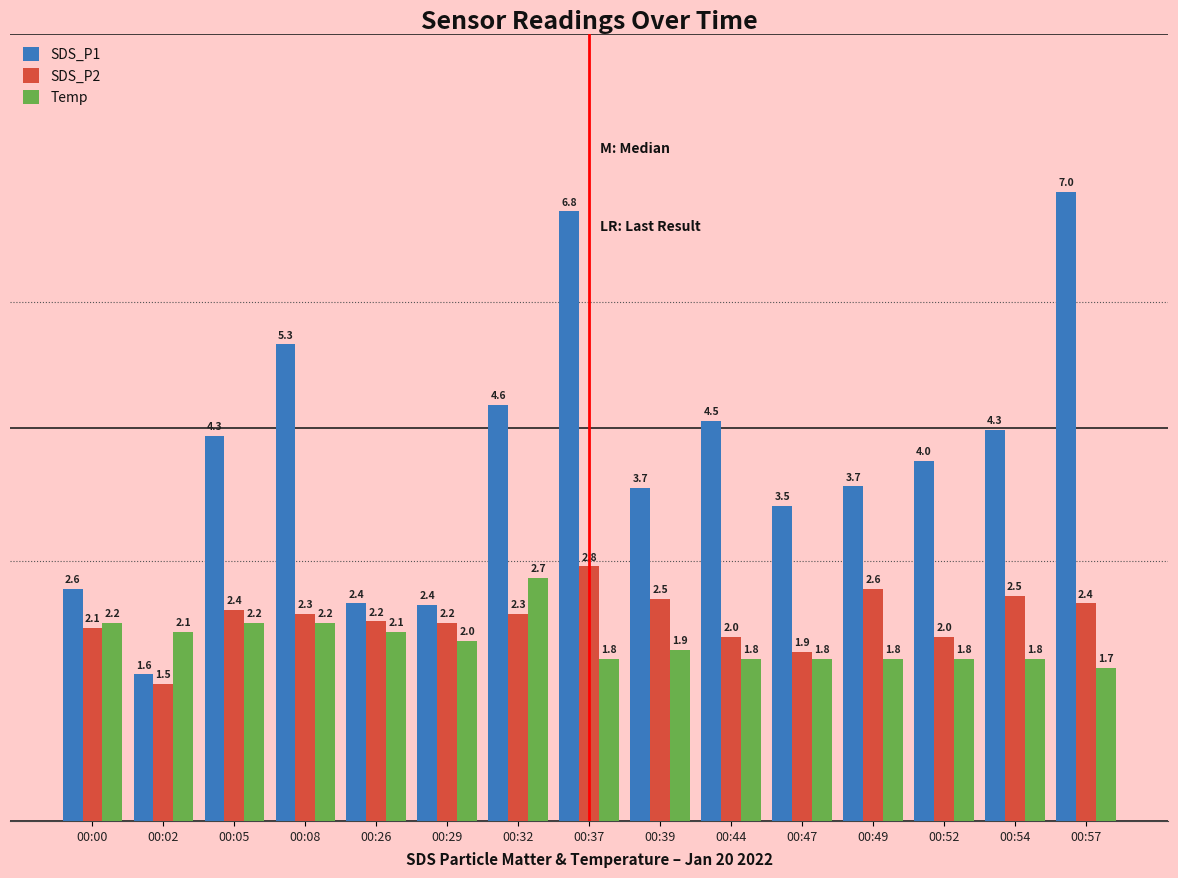

Are the bars horizontal?

No